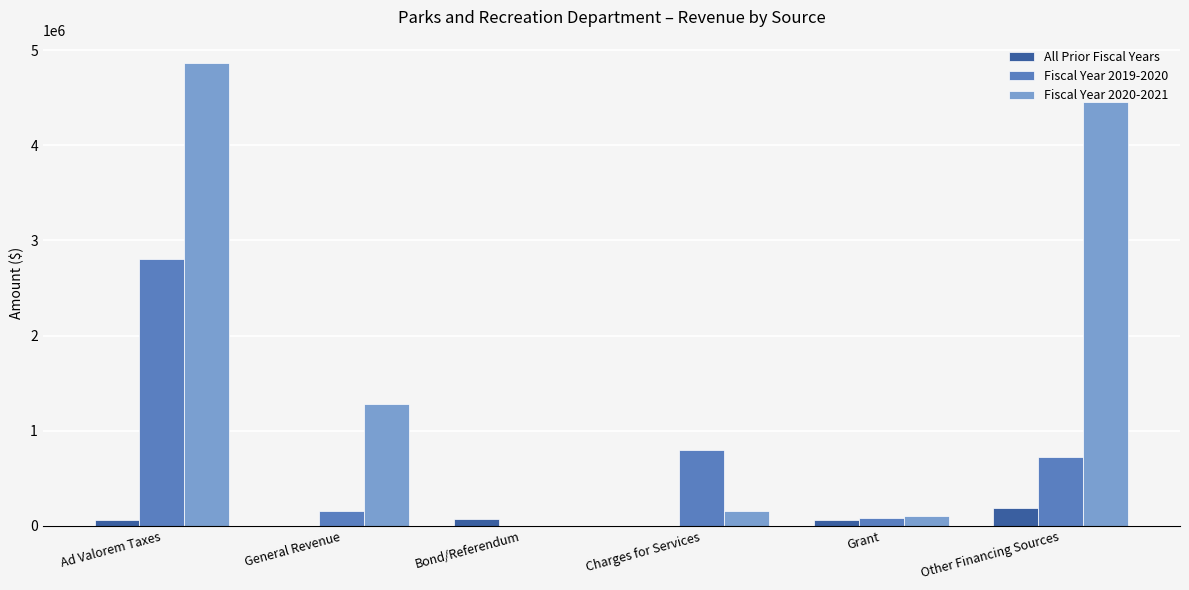

What is the sum of all All Prior Fiscal Years values?

378030